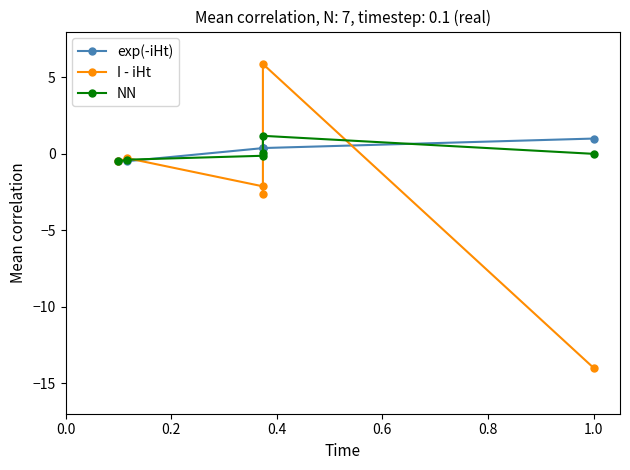

What is the average value of the exp(-iHt) series?

0.2